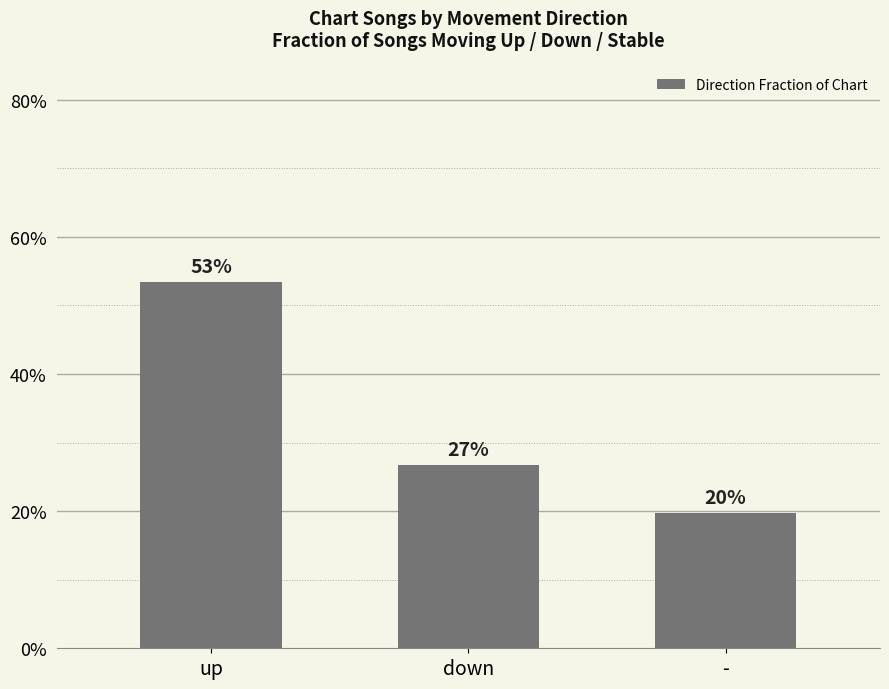

Between up and down, which is larger?

up